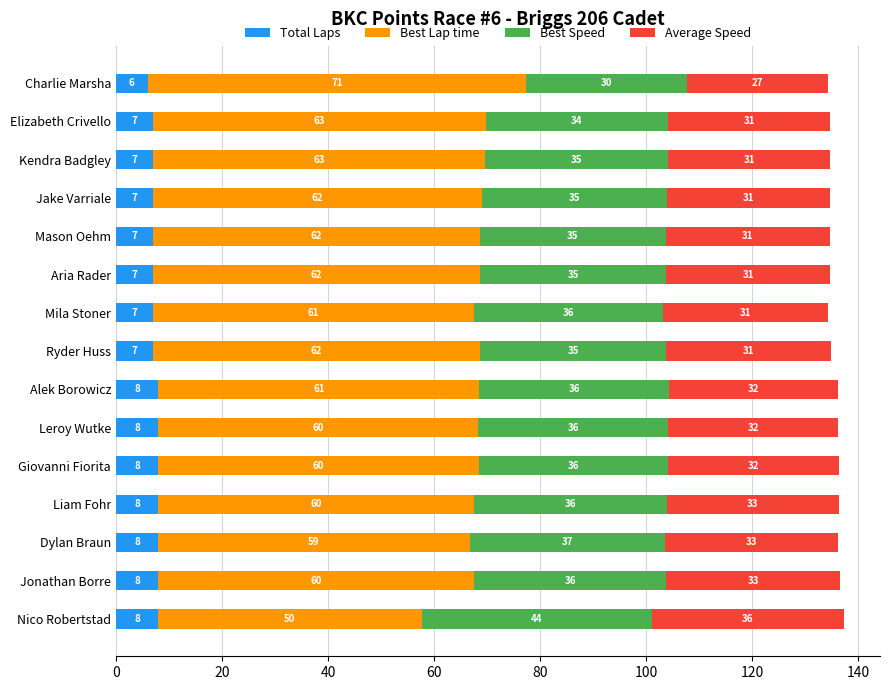

At which category is the sum across all series the highest?

Nico Robertstad